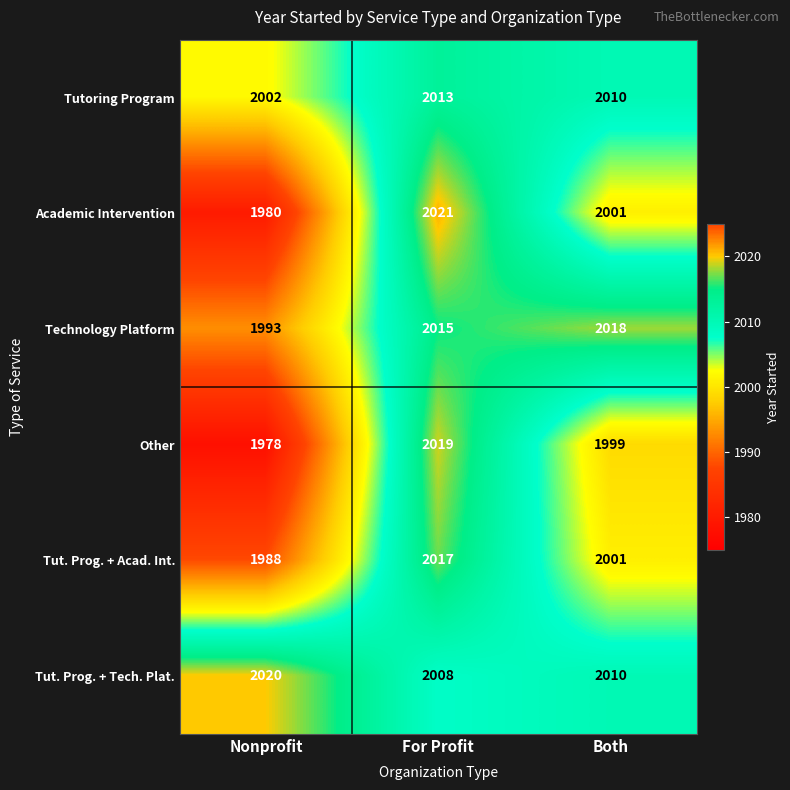

Which category has the highest value across all series?

For Profit